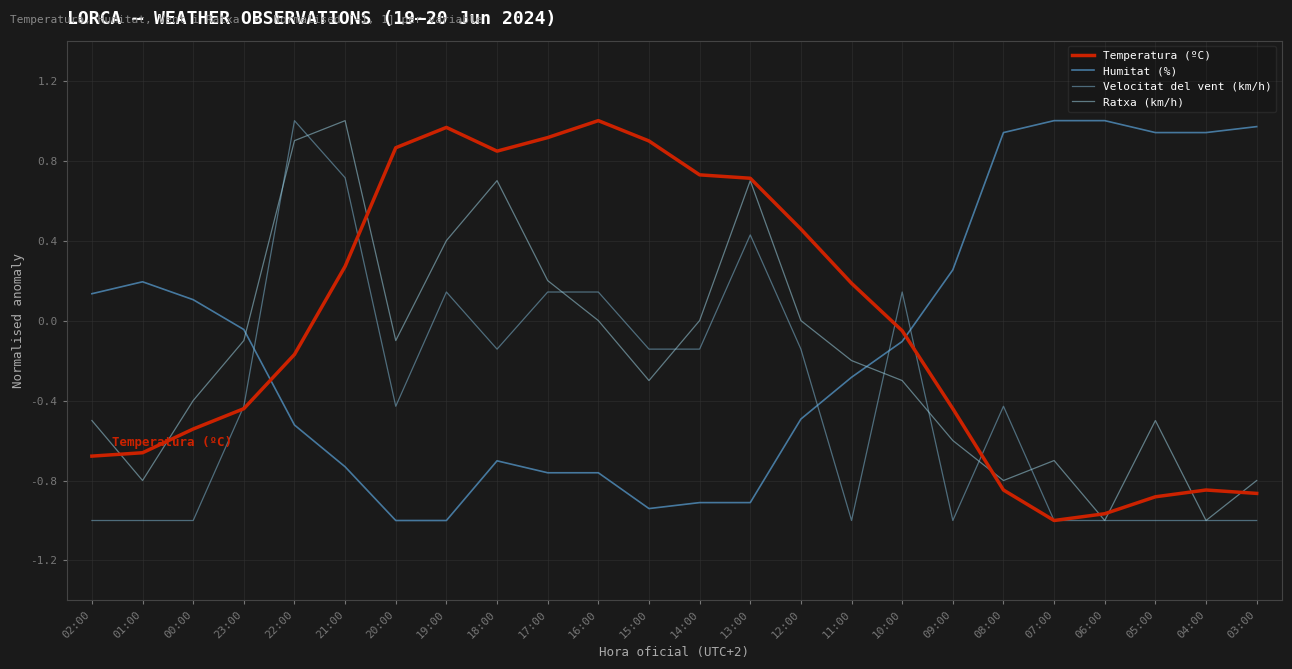

What is the difference between the second highest and second lowest values in the Velocitat del vent (km/h) series?

1.7